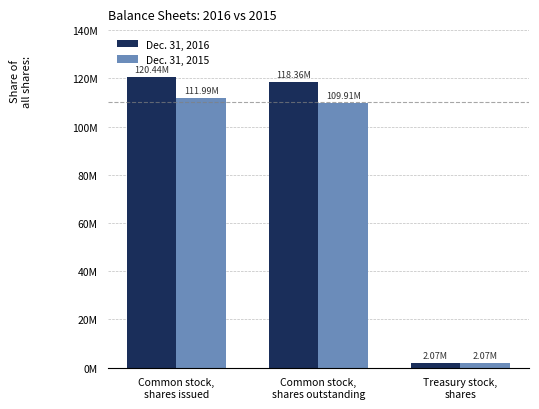

Are the bars horizontal?

No